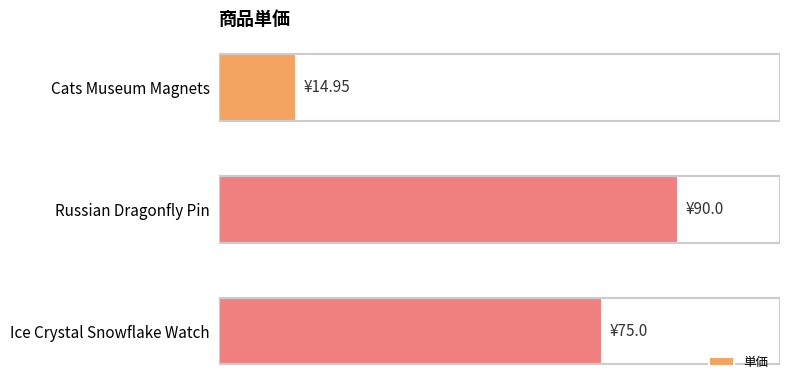

What is the average value?

60.0